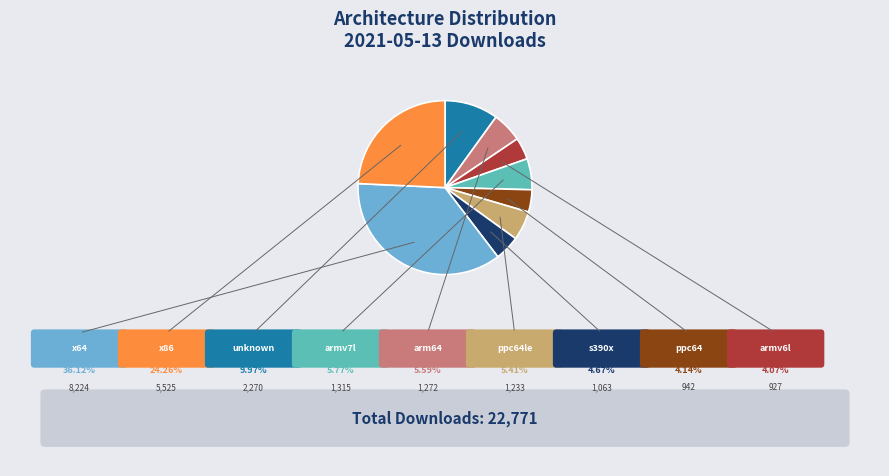

How many slices are in this pie chart?

9